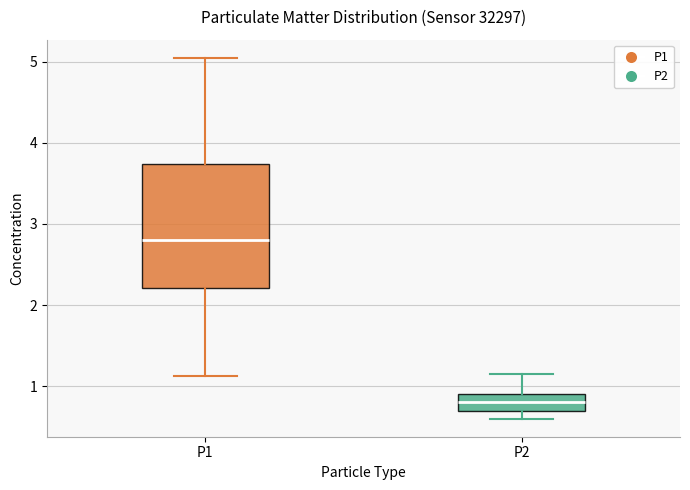

Which box's median line is the highest?

P1